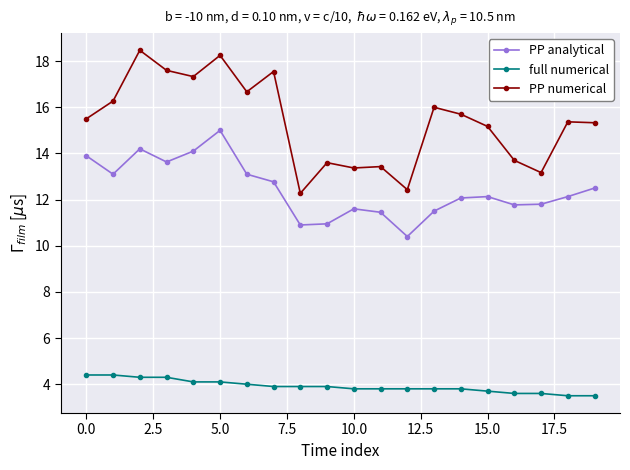

List the series in order of their peak value, highest first.

PP numerical, PP analytical, full numerical